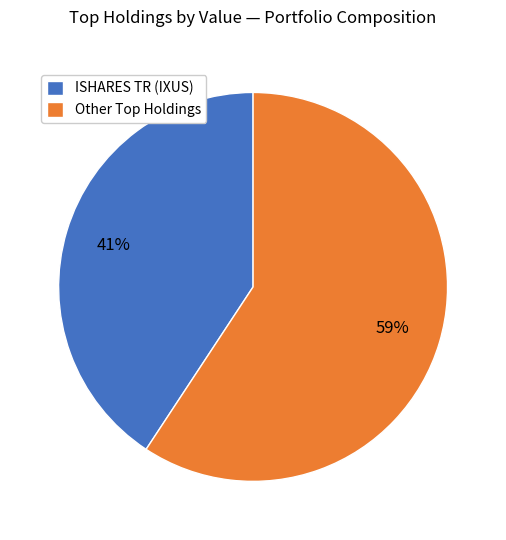

How many slices are in this pie chart?

2